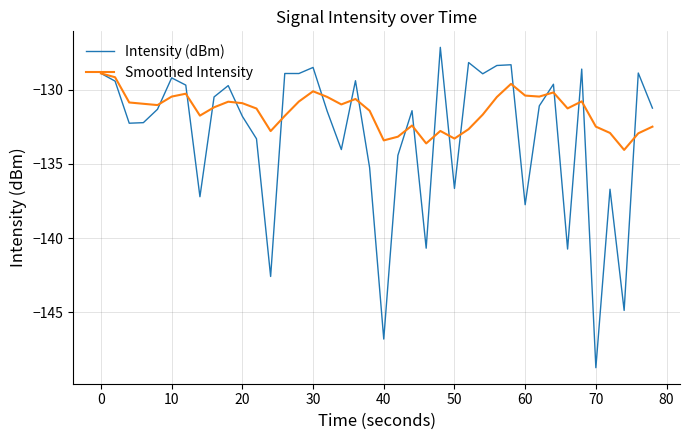

What is the minimum value shown in the chart?

-148.7